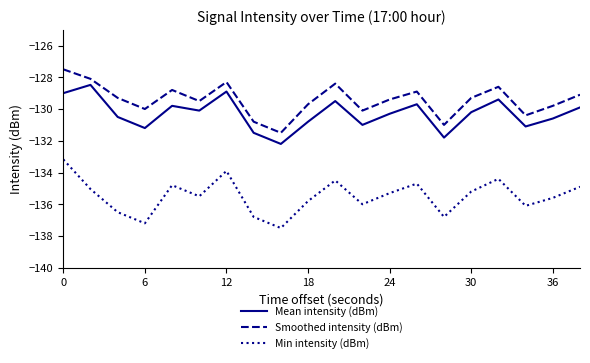

True or false: Min intensity (dBm) and Mean intensity (dBm) intersect in this chart.

False